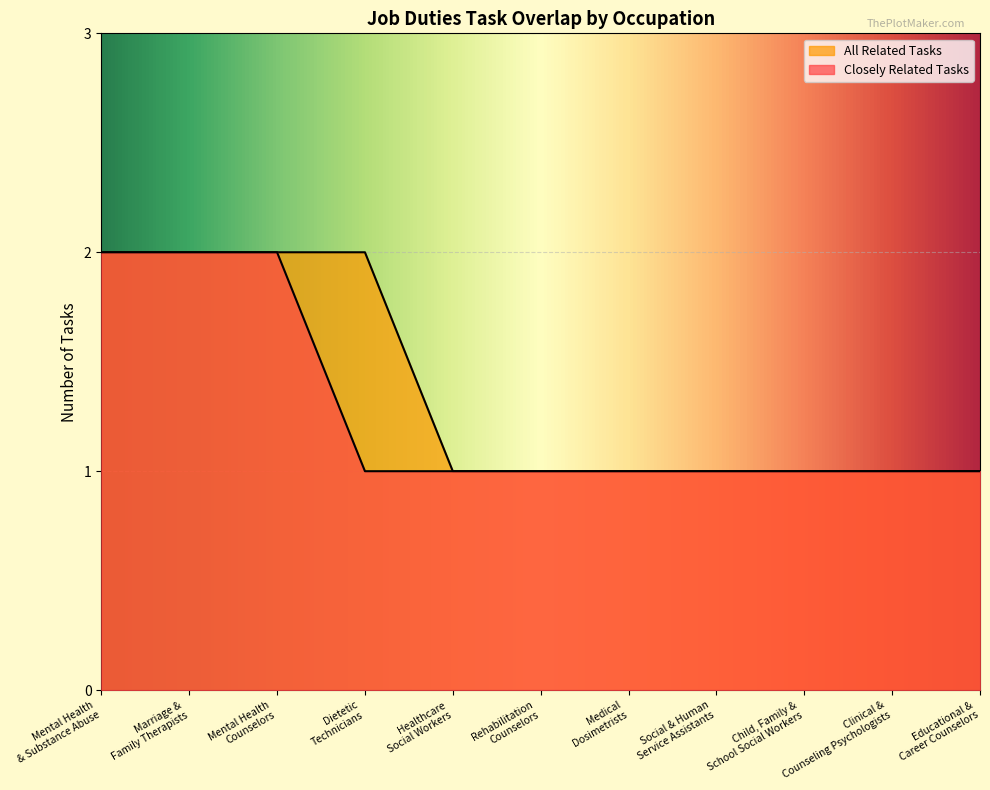

What is the sum of the All Related Tasks values at Mental Health Counselors and Child, Family & School Social Workers?

3